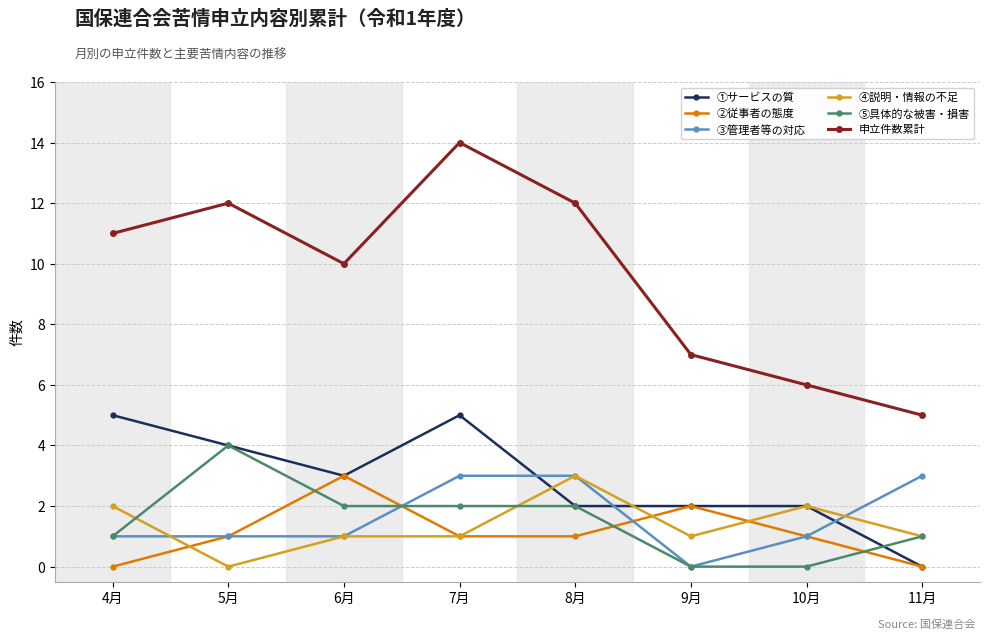

At which category is the sum across all series the highest?

7月